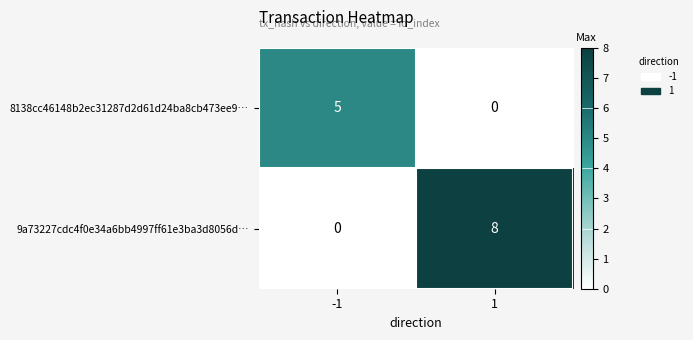

The value of 8138cc46148b2ec31287d2d61d24ba8cb473ee9… at -1 is 5. True or false?

True